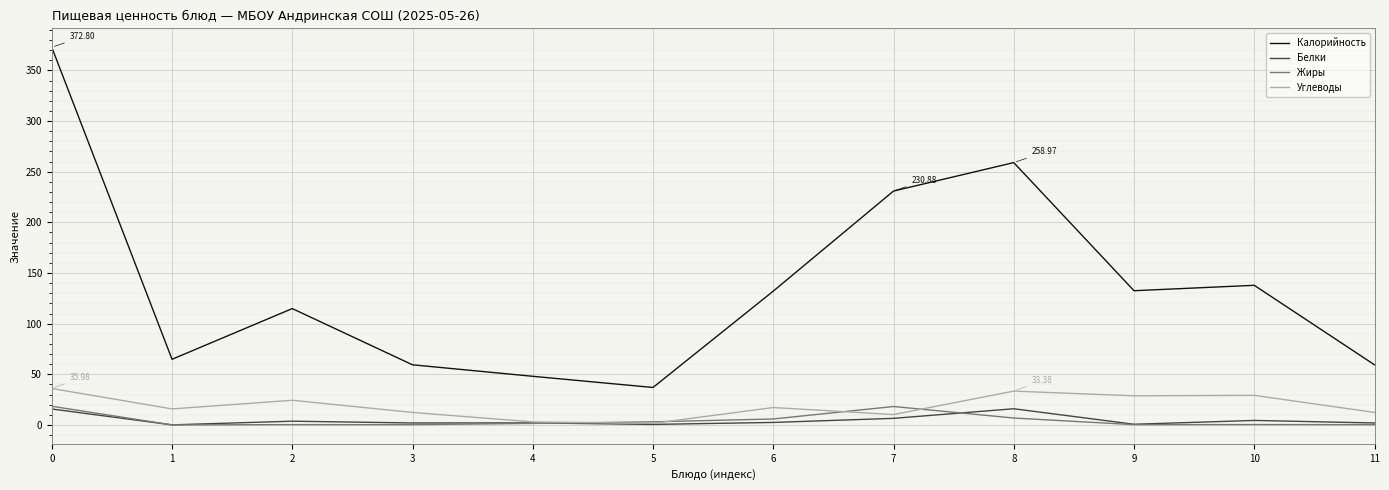

Which series has the widest spread of values?

Калорийность